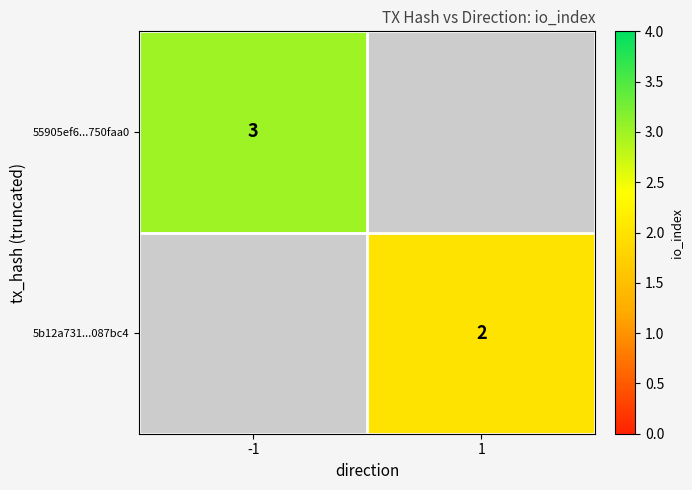

Is it true that 5b12a731...087bc4 equals 1 at 1?

False